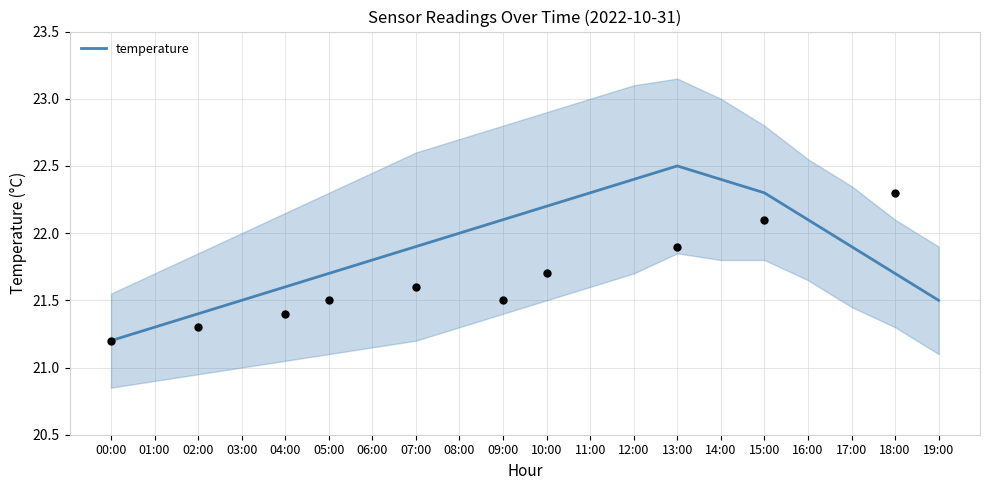

Between 18:00 and 05:00, which is larger?

18:00